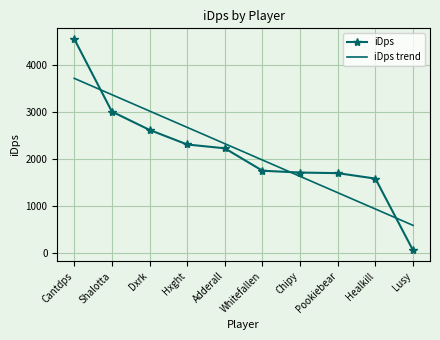

Which series has the largest range (max minus min)?

iDps